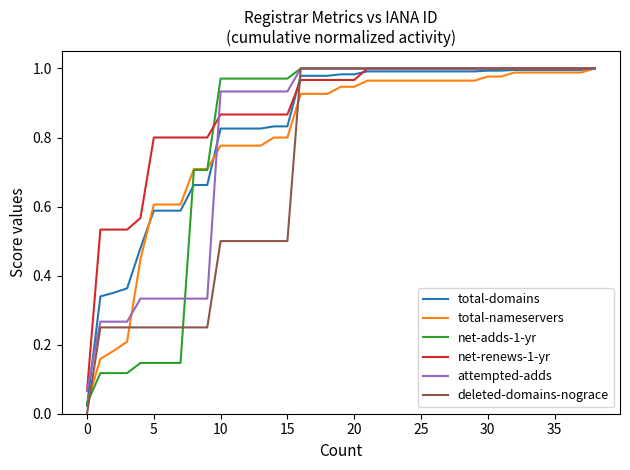

Which series has the largest range (max minus min)?

deleted-domains-nograce